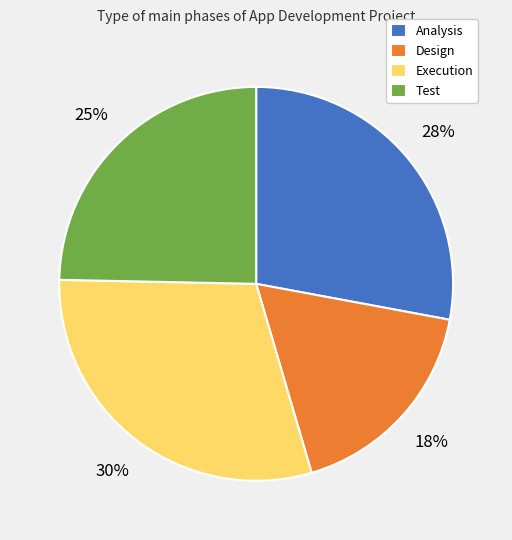

Which slice is the largest?

Execution